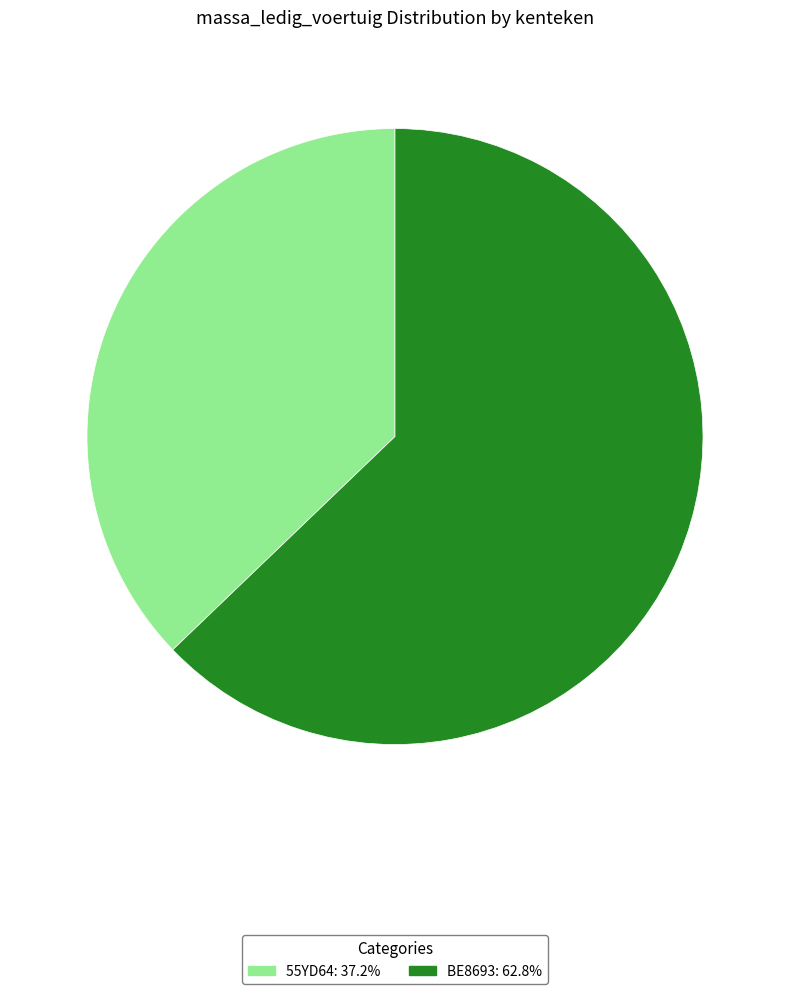

Is the sum of BE8693 and 55YD64 greater than half?

Yes